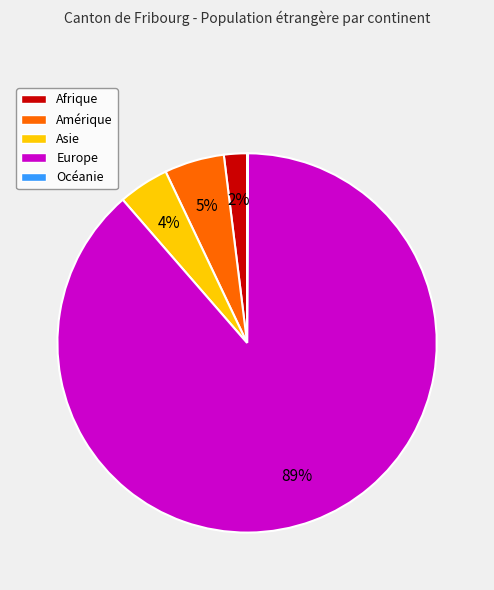

The Afrique slice represents 2% of the pie. True or false?

True